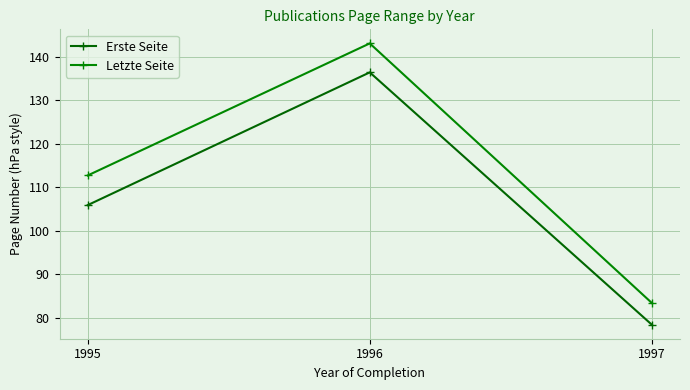

Reading right to left, list all the values displayed in this chart.

Erste Seite: 1997=78.4	1996=136.4	1995=105.9
Letzte Seite: 1997=83.4	1996=143.1	1995=112.7